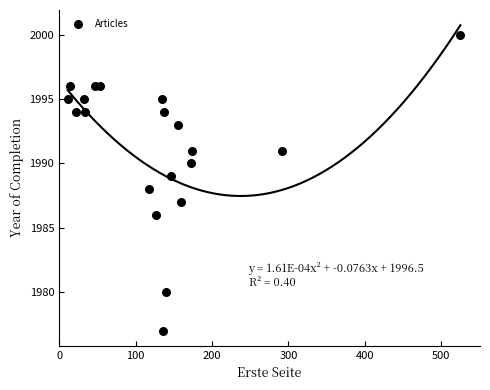

What is the range of Y values (max minus min)?

23